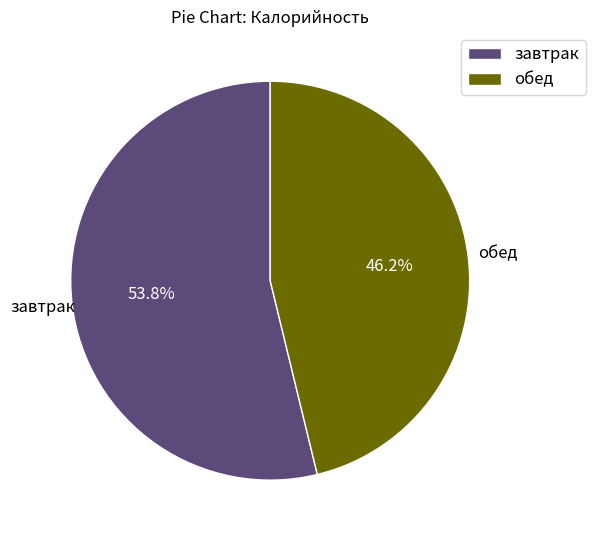

What percentage is the завтрак slice, to the nearest percent?

54%